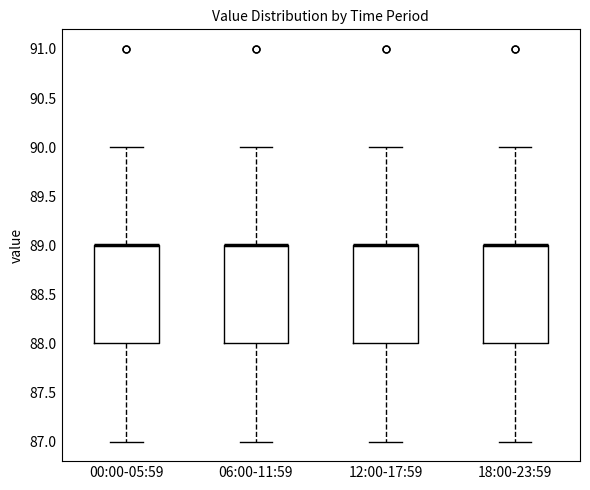

Where is the upper edge of the box for 06:00-11:59 on the y-axis? The values are not printed on the chart, so give them approximately, as read against the axis.

89